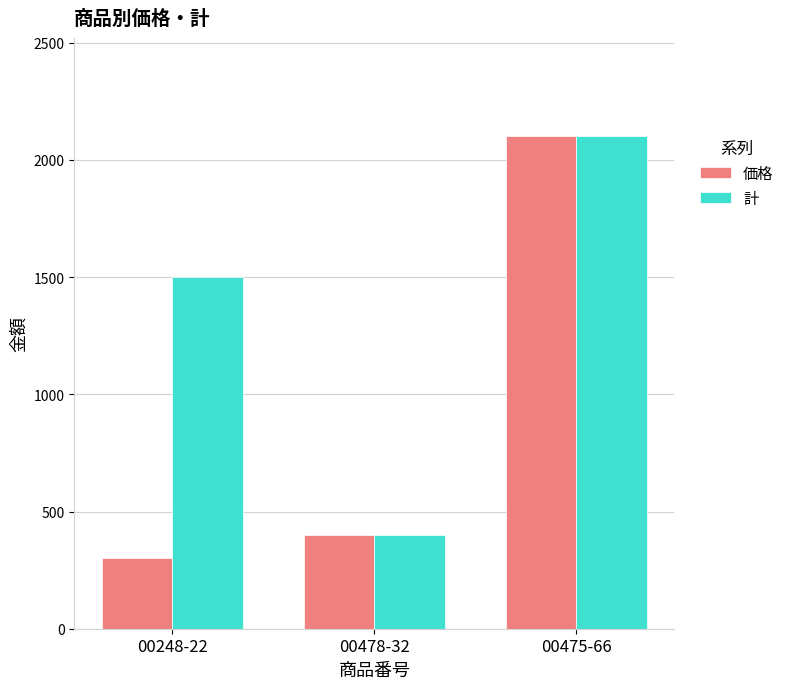

Reading right to left, extract all data points from this chart.

価格: 00475-66=2100	00478-32=400	00248-22=300
計: 00475-66=2100	00478-32=400	00248-22=1500